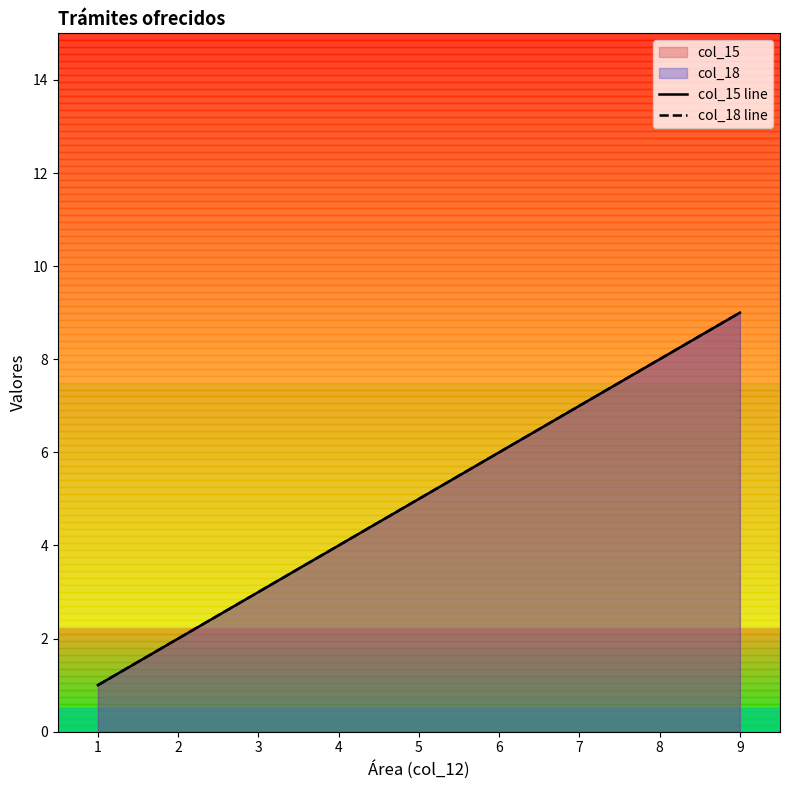

True or false: col_15 and col_18 intersect in this chart.

False